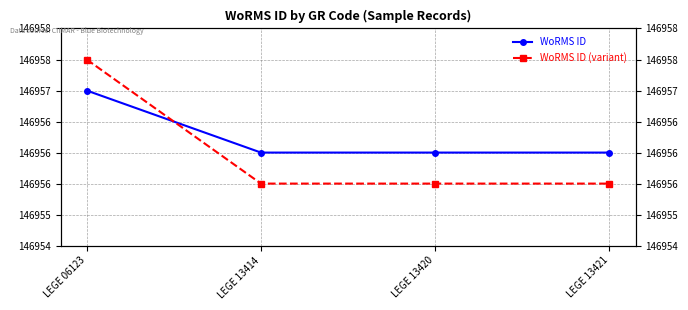

Which series has the largest total across all categories?

WoRMS ID